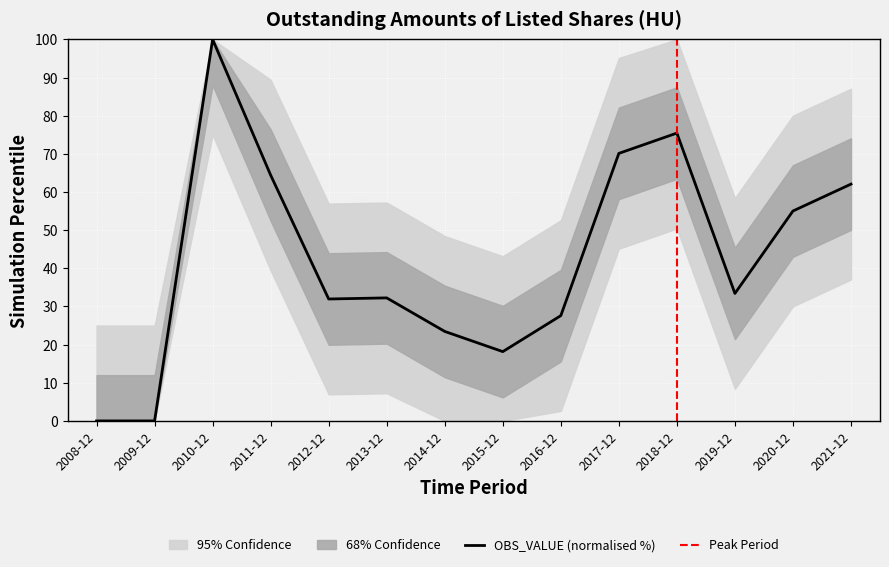

List the labels in order of value, largest first.

2010-12, 2018-12, 2017-12, 2011-12, 2021-12, 2020-12, 2019-12, 2013-12, 2012-12, 2016-12, 2014-12, 2015-12, 2008-12, 2009-12